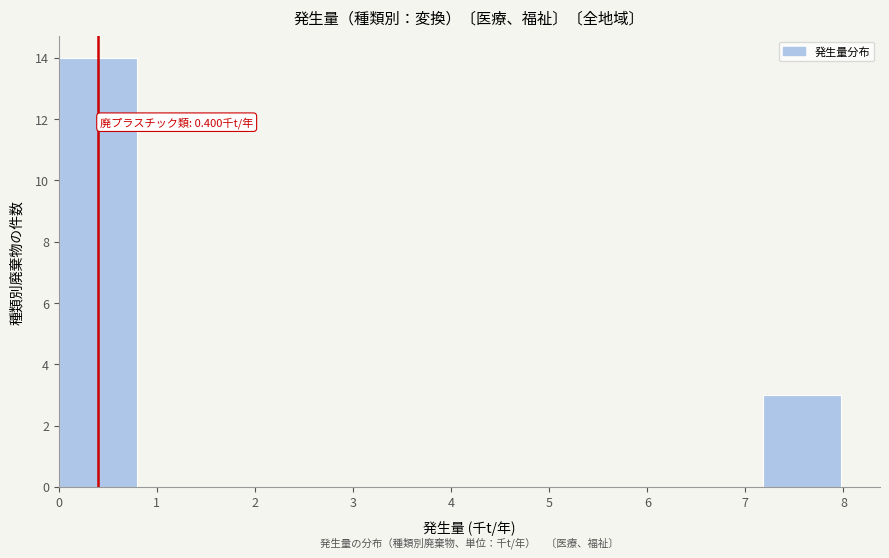

Over which range of the x-axis is the bar tallest?

0.0 to 0.8